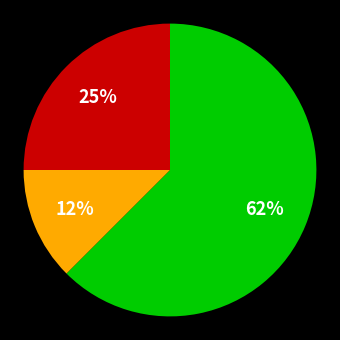

Does any single category account for the majority?

Yes